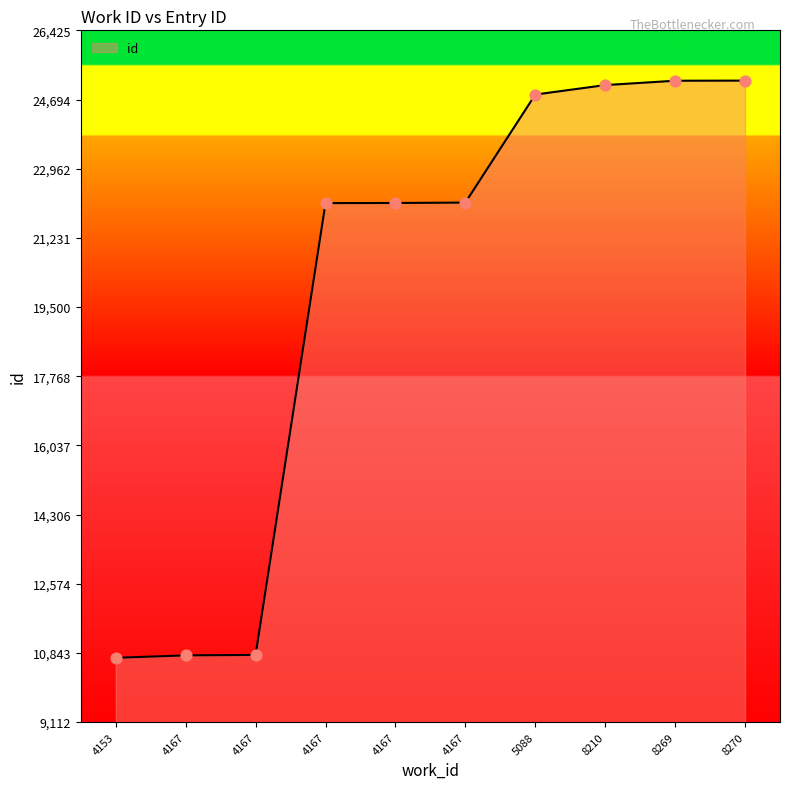

What is the ratio of the value at 4167 to the value at 4153?

1.0